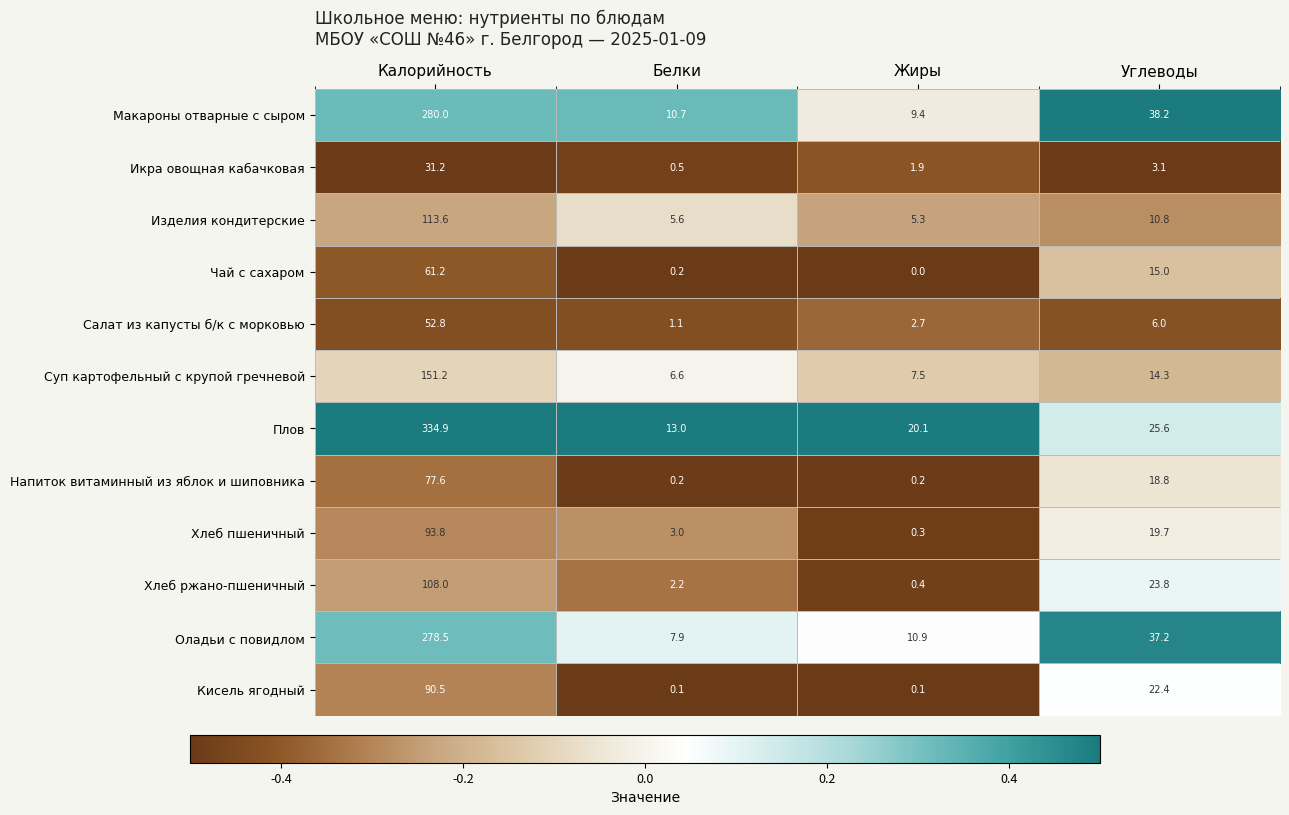

True or false: Суп картофельный с крупой гречневой has a value of 6.6 at Белки.

True